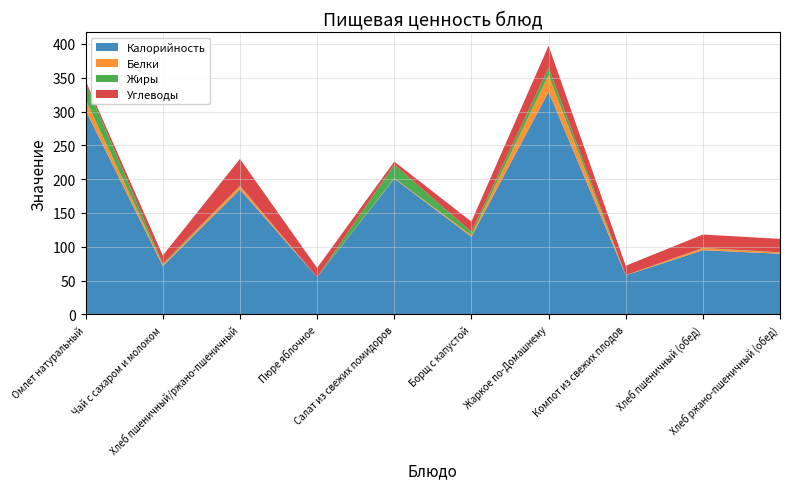

Reading right to left, list all the values displayed in this chart.

Калорийность: 89.7	94.9	57.7	329.1	114.8	200.8	55.0	184.6	71.4	301.6
Белки: 1.8	3.0	0.2	24.7	2.2	0.7	0.0	4.9	1.8	16.0
Жиры: 0.3	0.4	0.2	11.2	5.1	20.0	0.0	0.6	1.6	25.2
Углеводы: 19.9	19.8	13.9	32.4	15.1	4.5	13.8	39.8	12.3	2.8